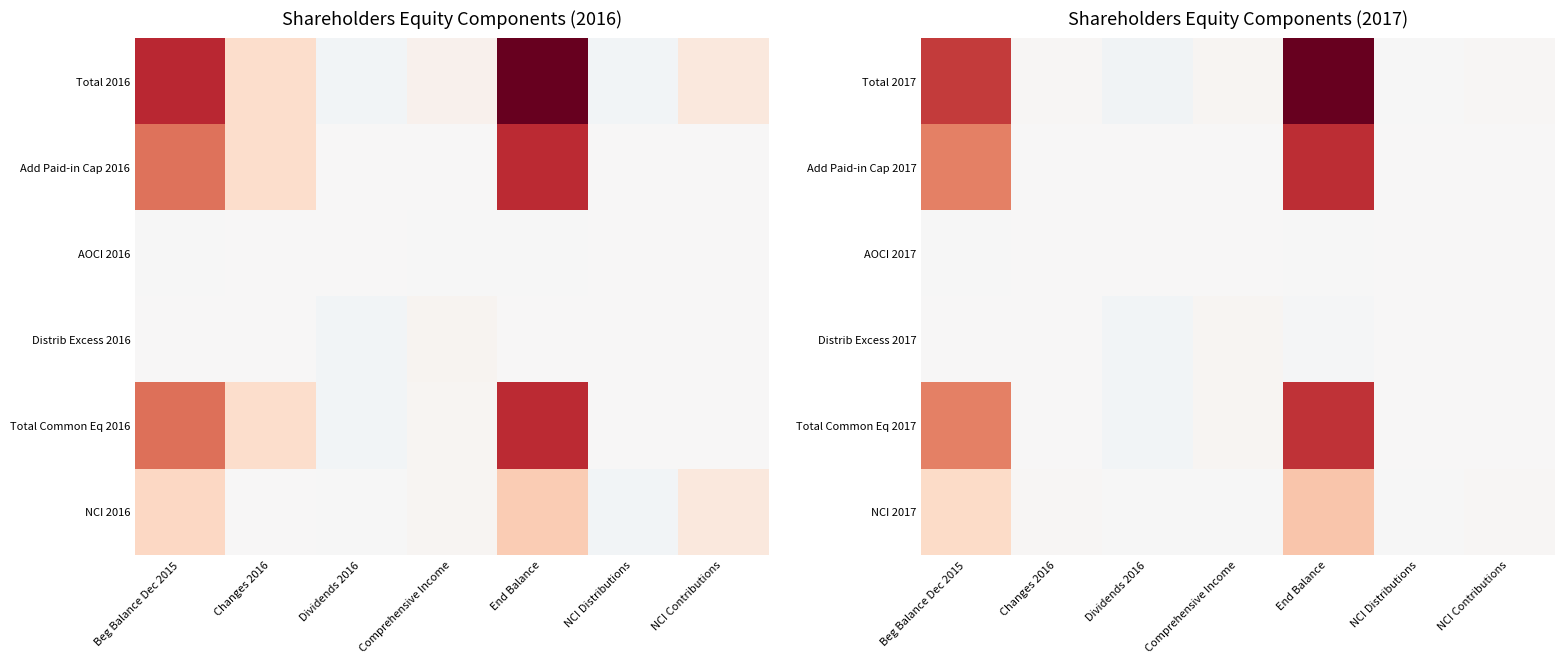

How many series are shown in this chart?

6